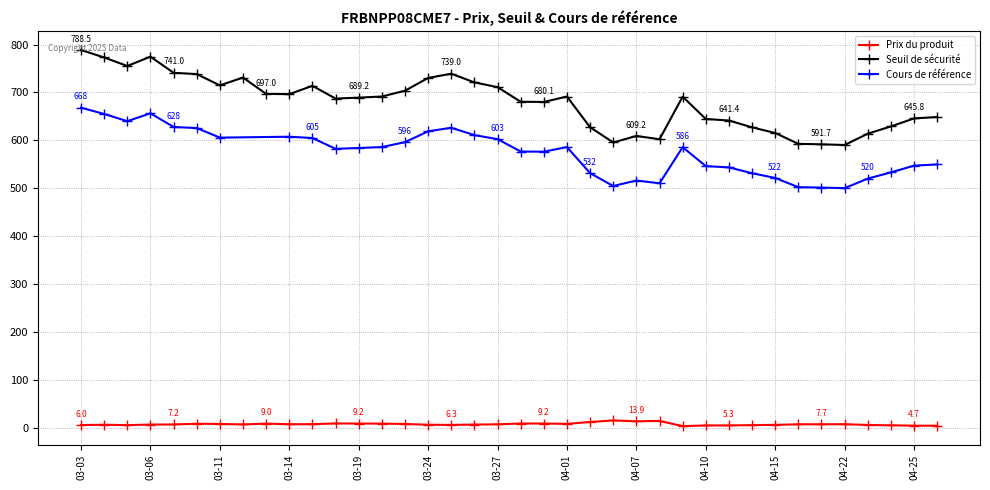

How many values in the Cours de référence series exceed 582?

19